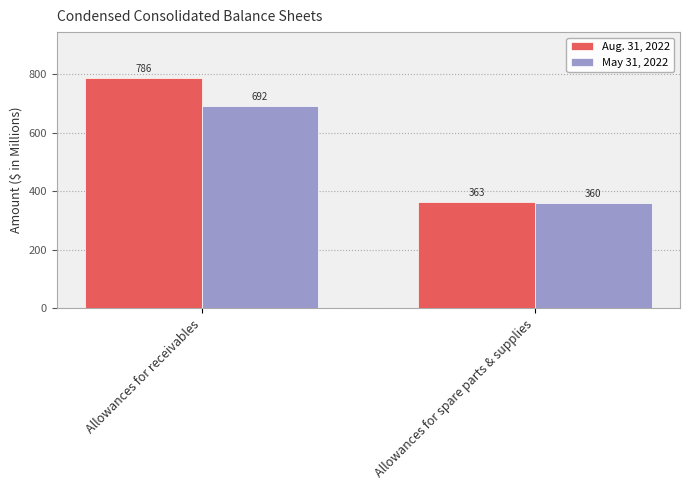

At which category is the sum across all series the highest?

Allowances for receivables